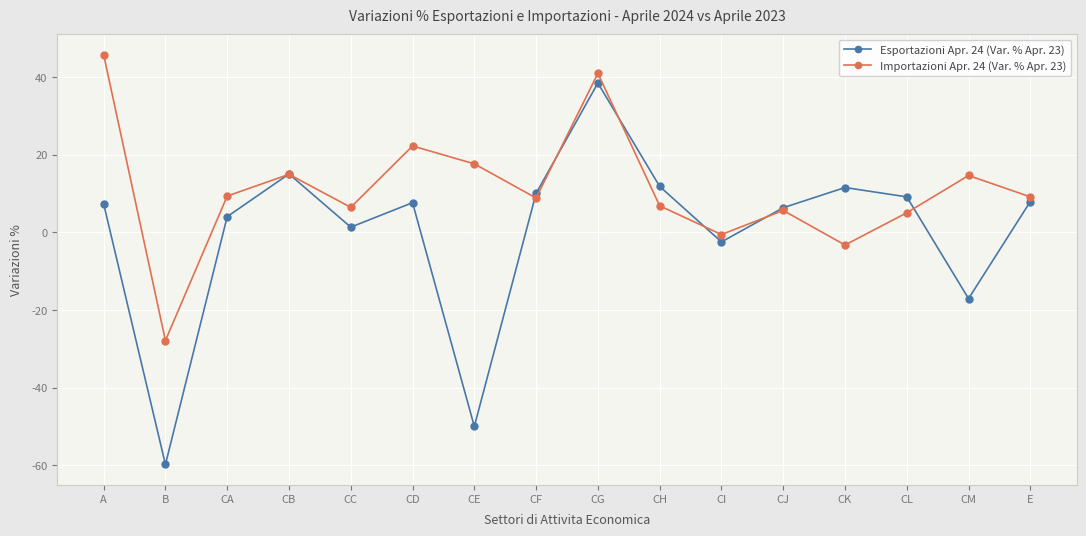

Rank the series by their average value, from lowest to highest.

Esportazioni Apr. 24 (Var. % Apr. 23), Importazioni Apr. 24 (Var. % Apr. 23)